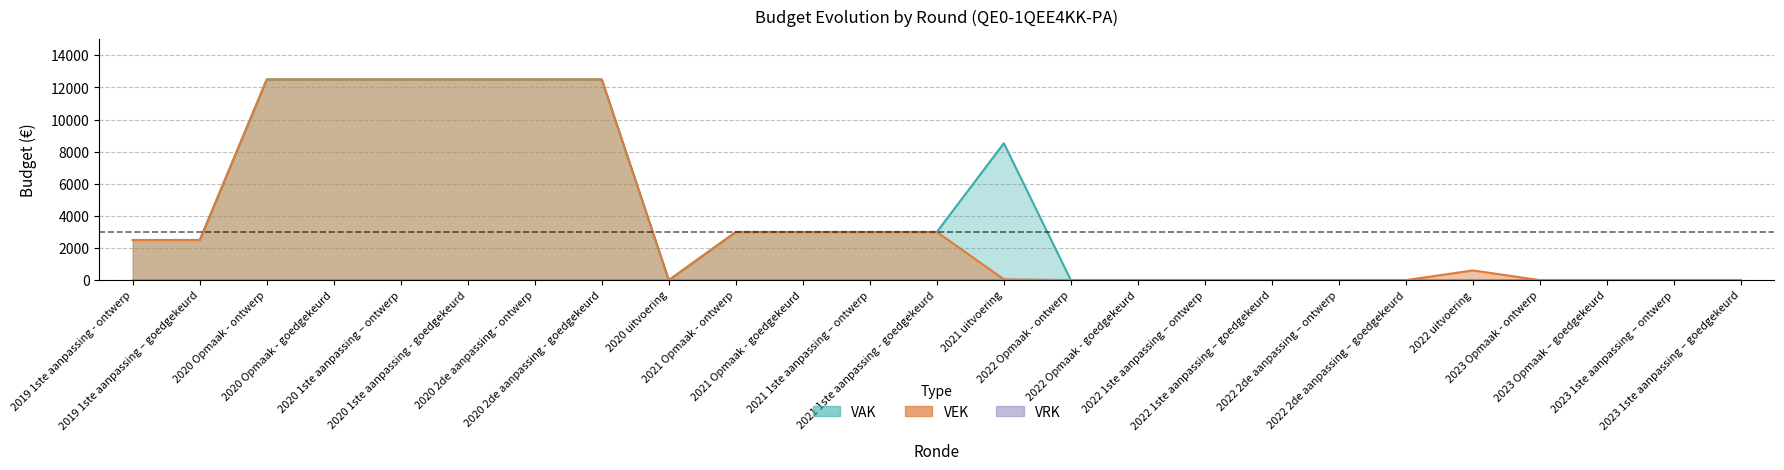

Is the value of VAK at 2021 1ste aanpassing – ontwerp greater than the value of VEK at 2020 2de aanpassing - ontwerp?

No